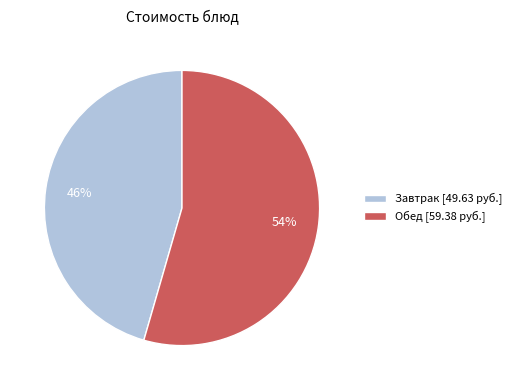

How many slices are in this pie chart?

2